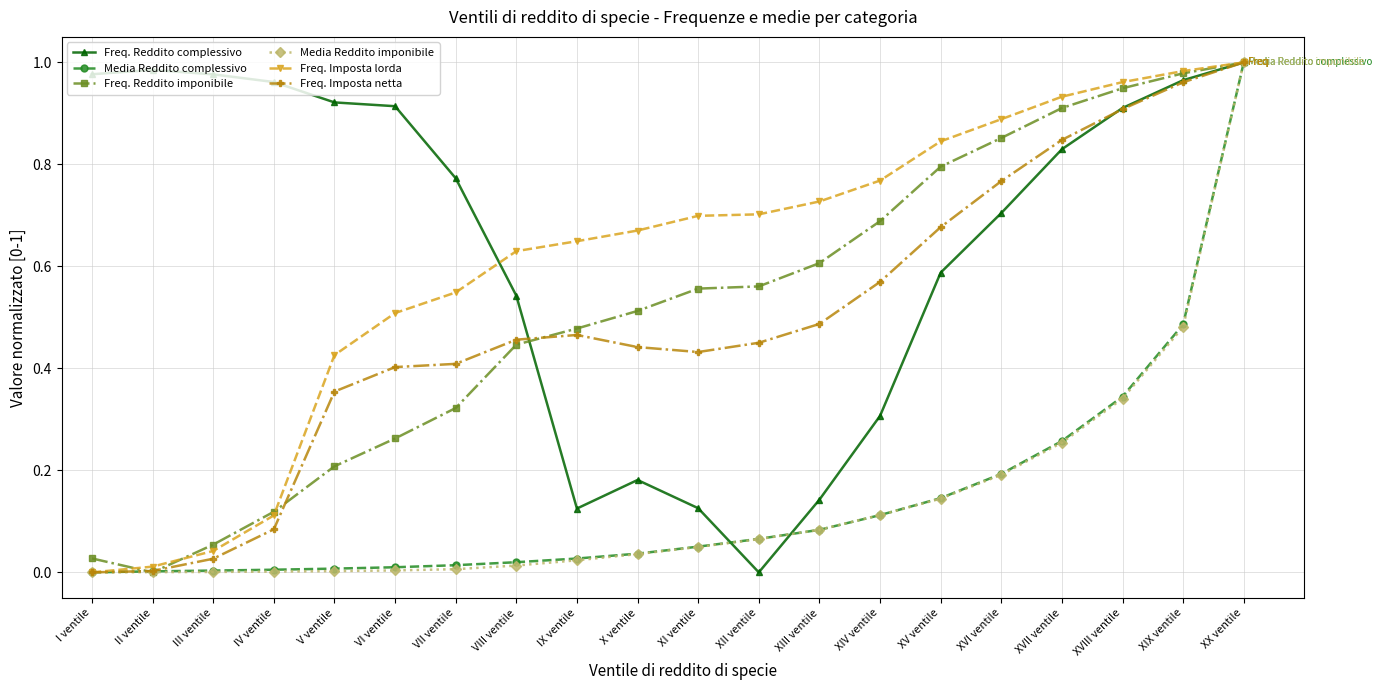

The value of Freq. Reddito imponibile at I ventile is 0.0. True or false?

True